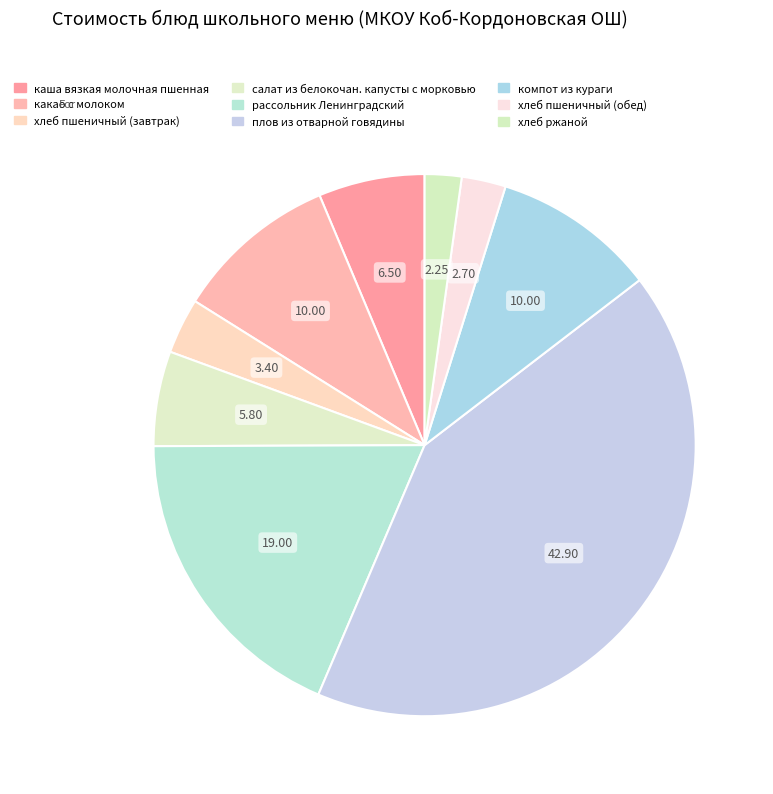

Is there any slice that represents more than half of the pie?

No